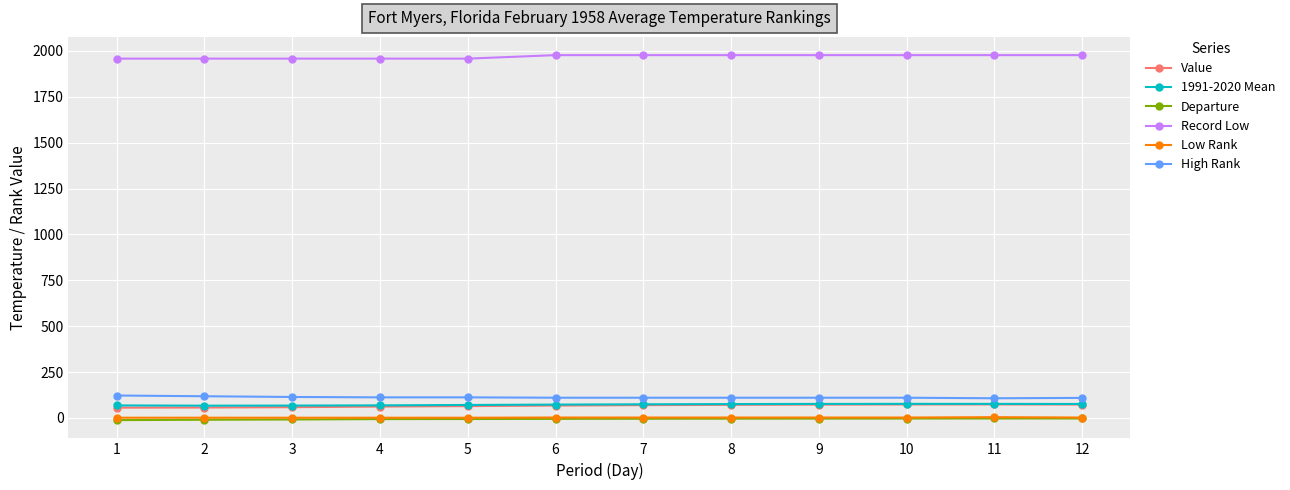

True or false: Record Low and Value cross at least once.

False